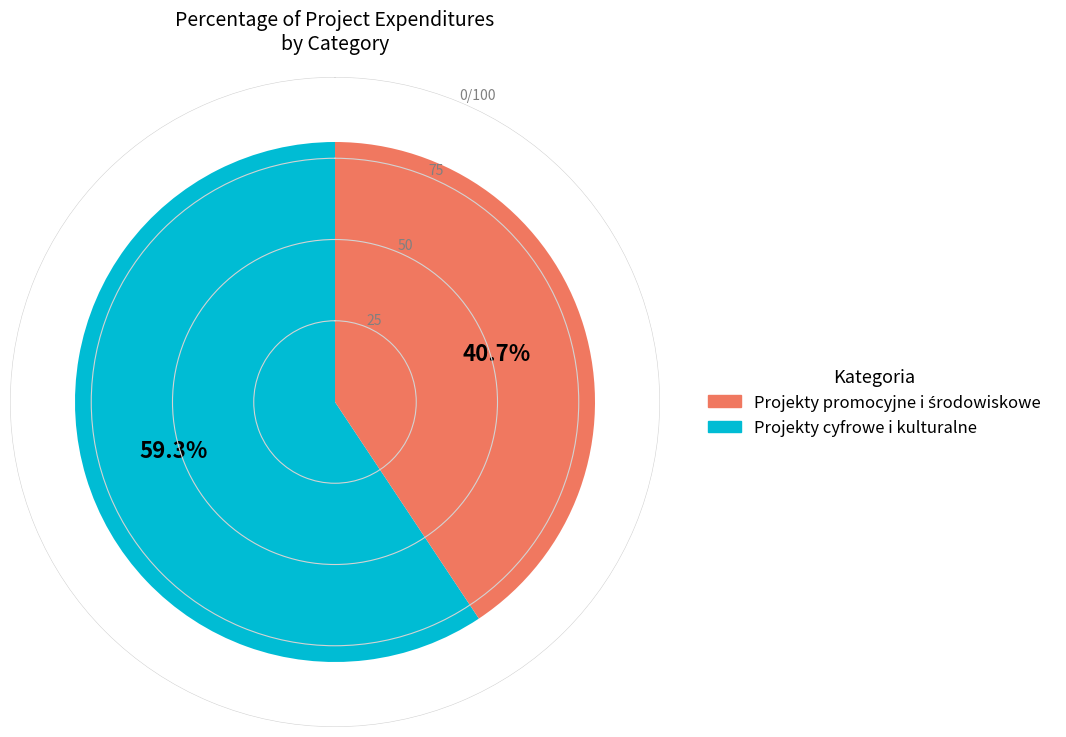

Is it true that Kujawy + Pomorze - promocja potencjału is 34% of the pie?

False